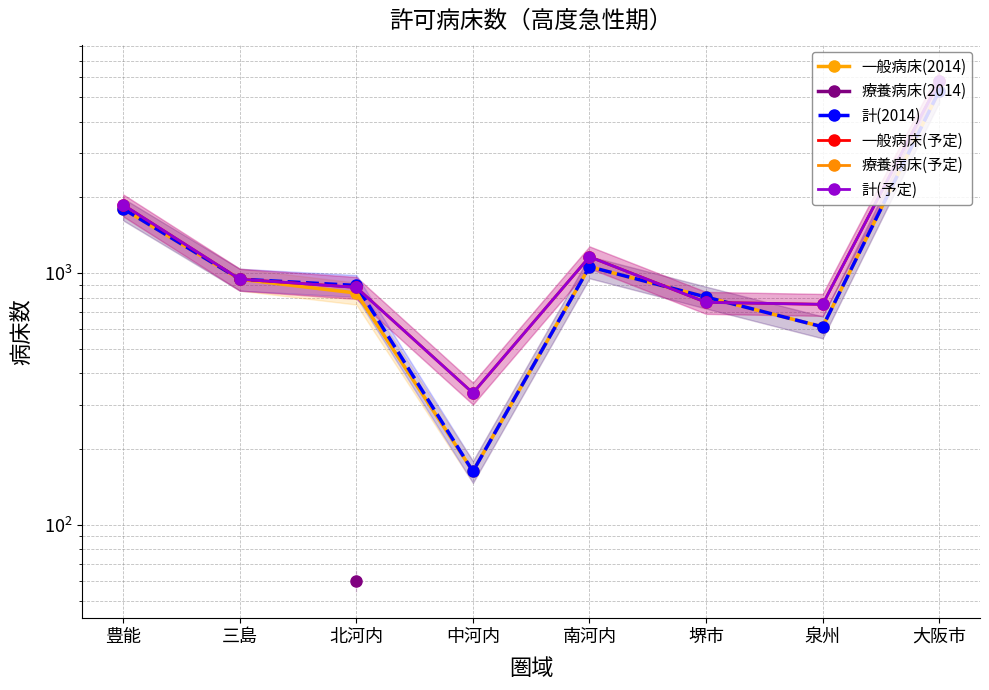

Does the chart display data point markers on the line(s)?

Yes